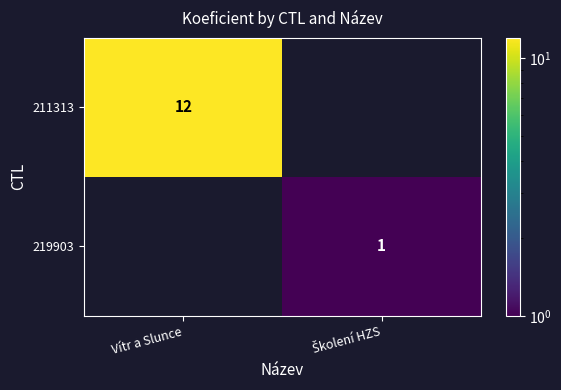

Rank the categories by 211313 value from lowest to highest.

Školení HZS, Vítr a Slunce